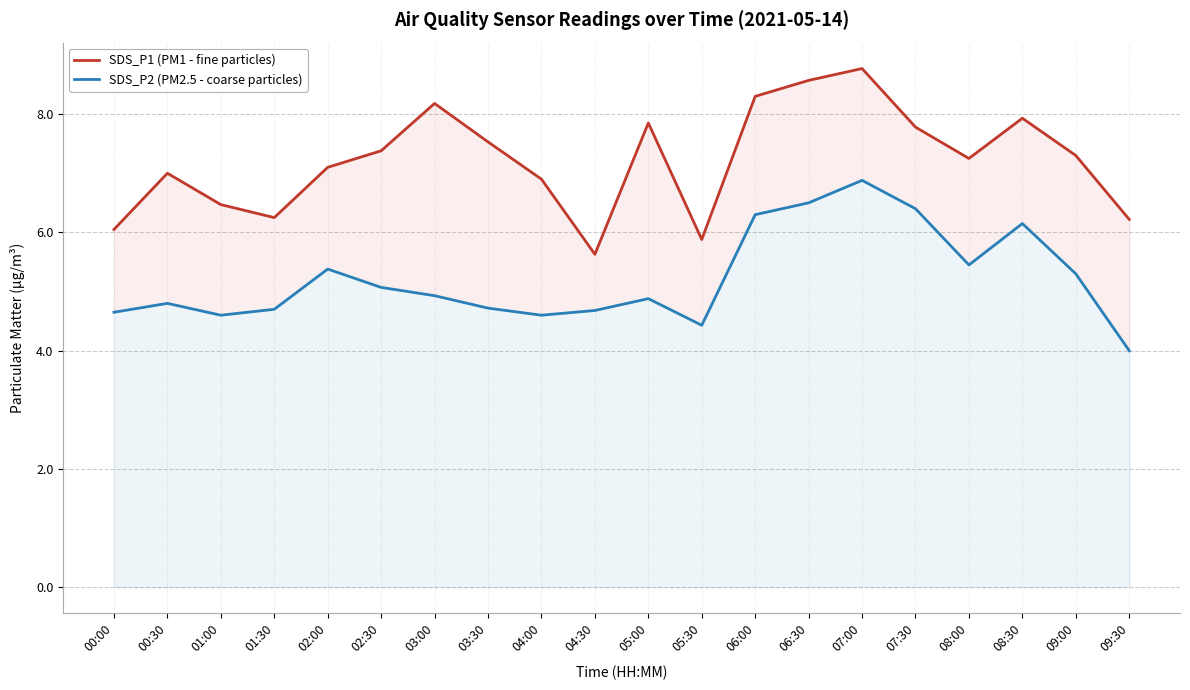

Reading right to left, what are all the values shown in this chart?

SDS_P1 (PM1 - fine particles): 6.2	7.3	7.9	7.2	7.8	8.8	8.6	8.3	5.9	7.8	5.6	6.9	7.5	8.2	7.4	7.1	6.2	6.5	7.0	6.0
SDS_P2 (PM2.5 - coarse particles): 4.0	5.3	6.2	5.5	6.4	6.9	6.5	6.3	4.4	4.9	4.7	4.6	4.7	4.9	5.1	5.4	4.7	4.6	4.8	4.7